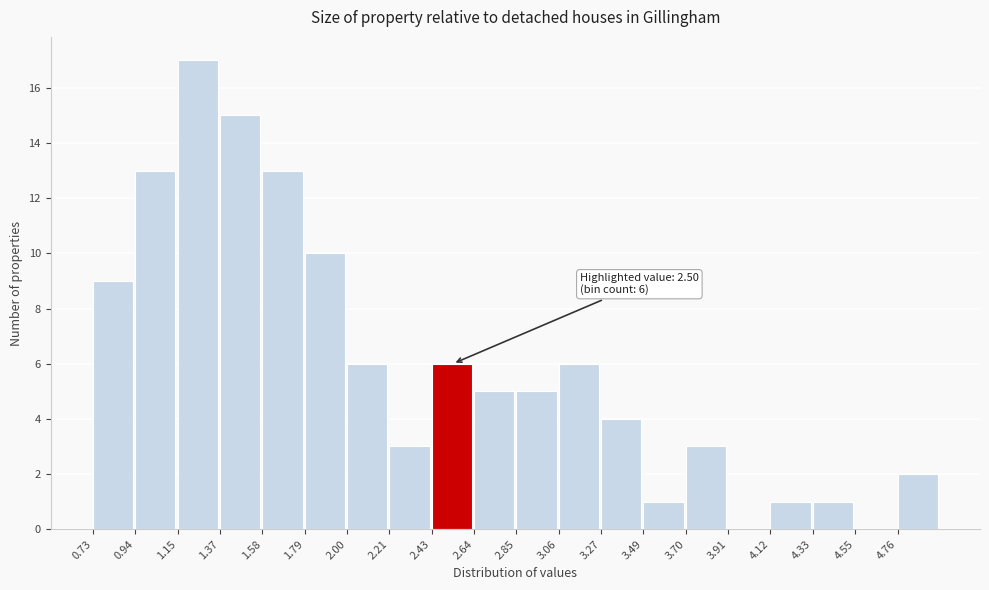

Over which range of the x-axis is the bar tallest?

1.15 to 1.35